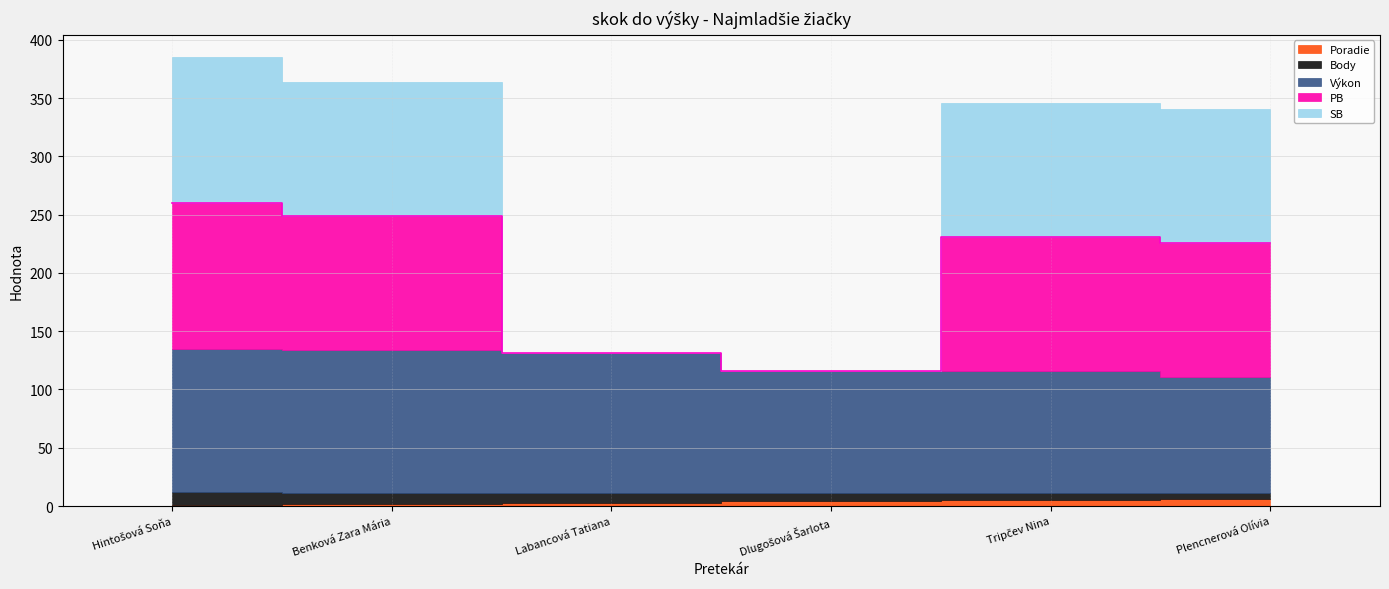

At which label does Poradie first exceed 4?

Tripčev Nina